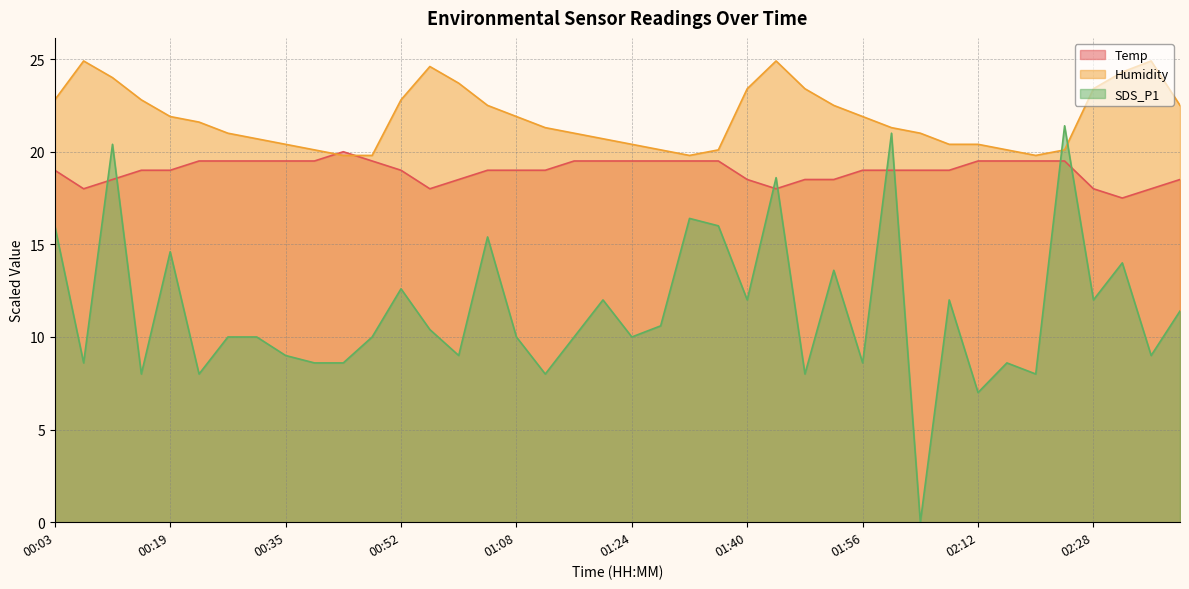

How many lines are shown in the chart?

3